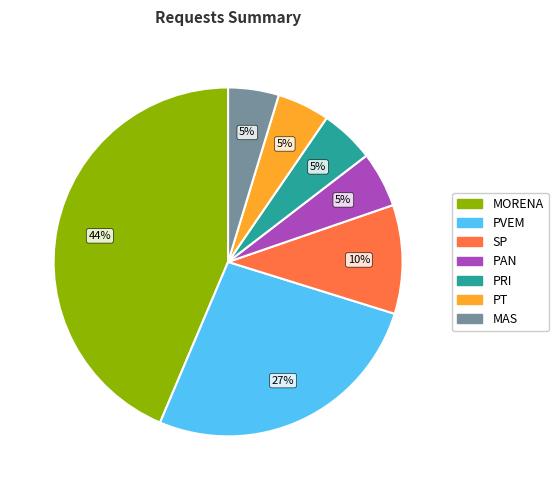

Count the number of slices in the pie.

7